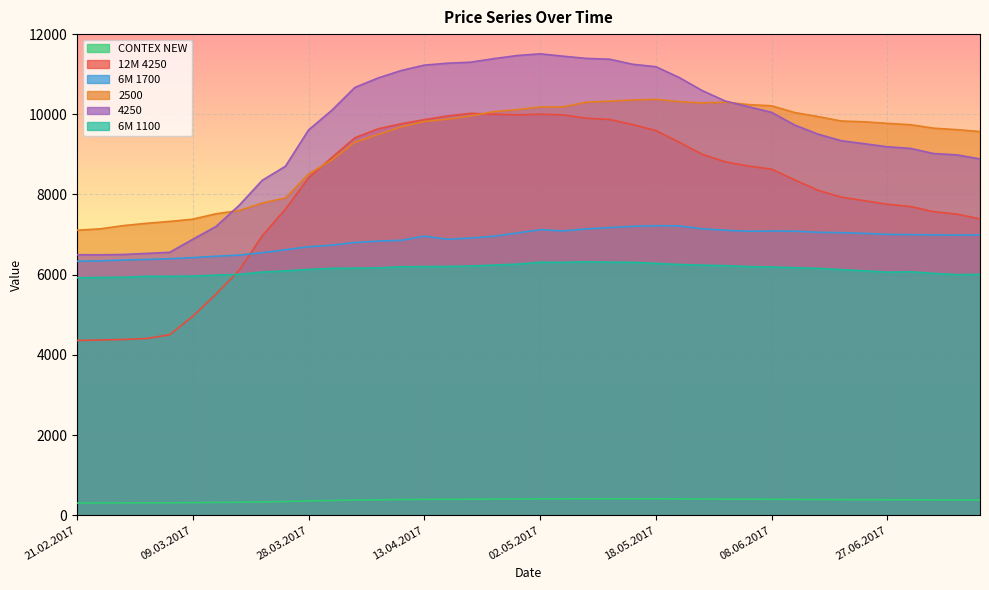

What is the difference between the maximum and minimum values in the 6M 1100 series?

400